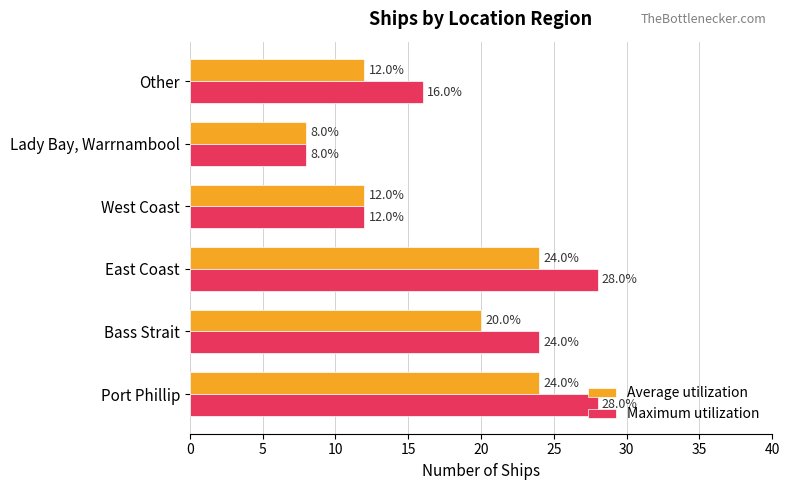

What is the total value across all series at Bass Strait?

44.0